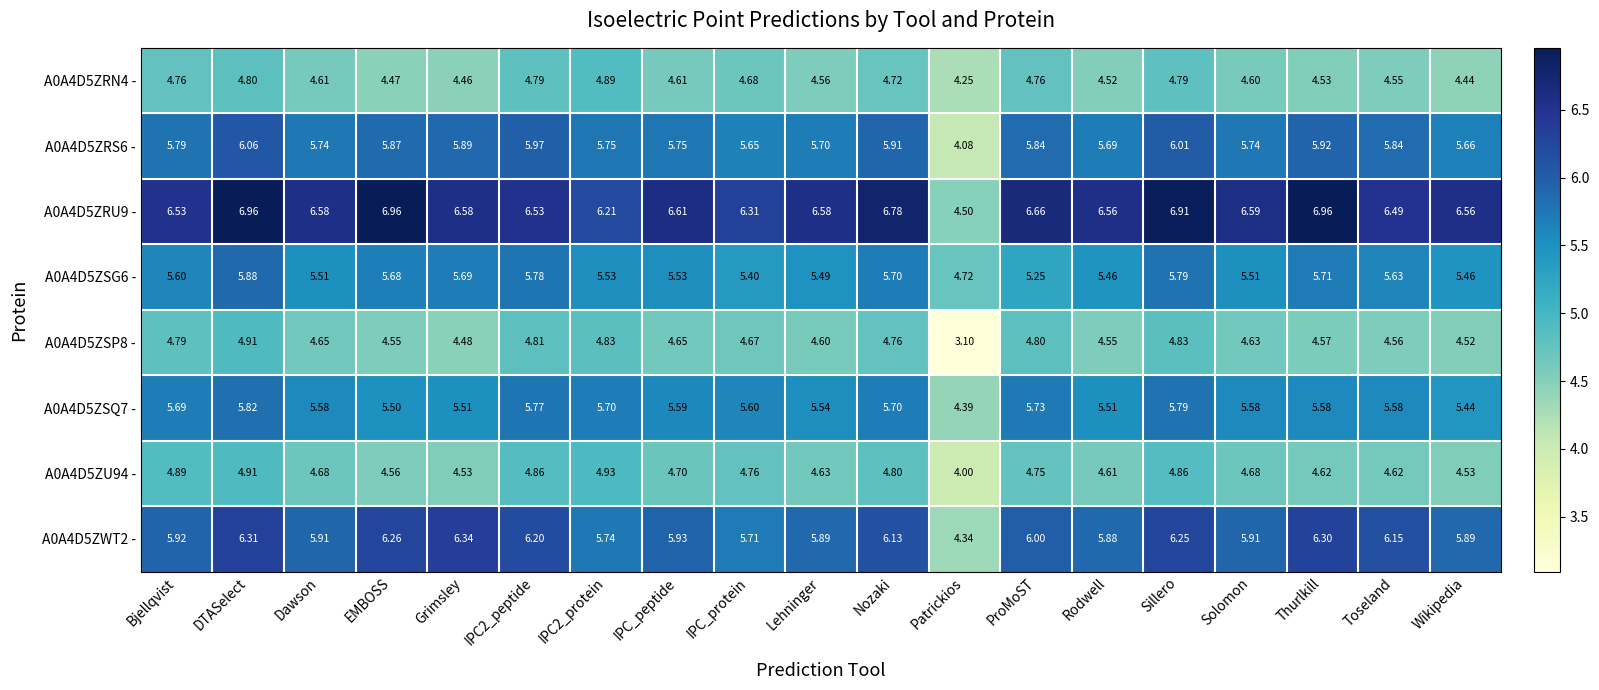

Which series has the largest total across all categories?

A0A4D5ZRU9 -